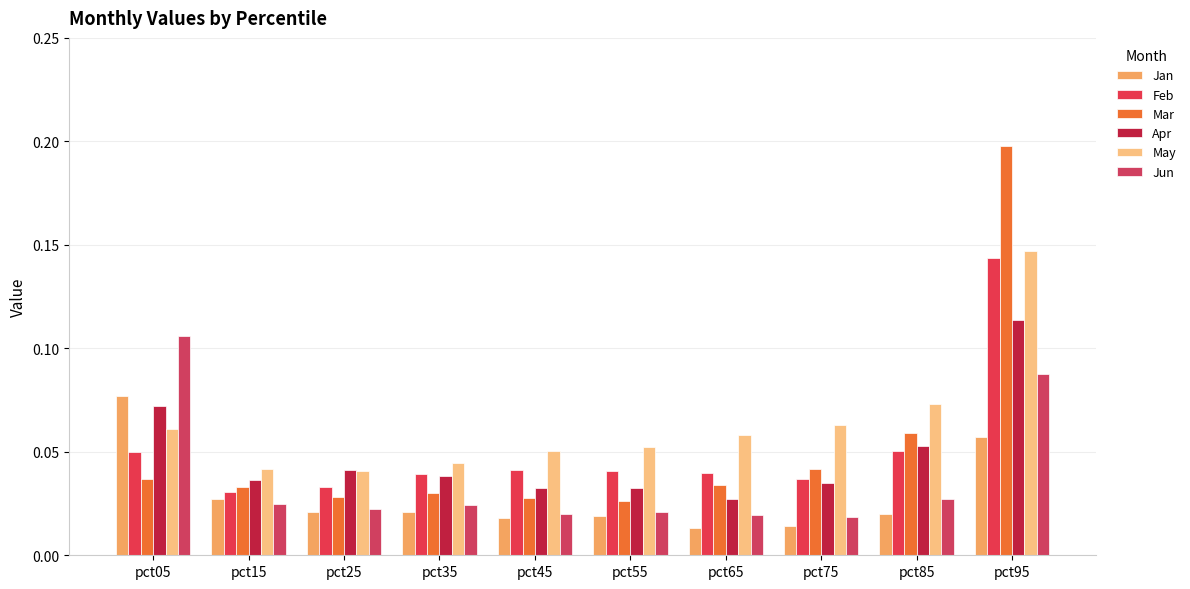

At which label is Jun closest to 0?

pct75